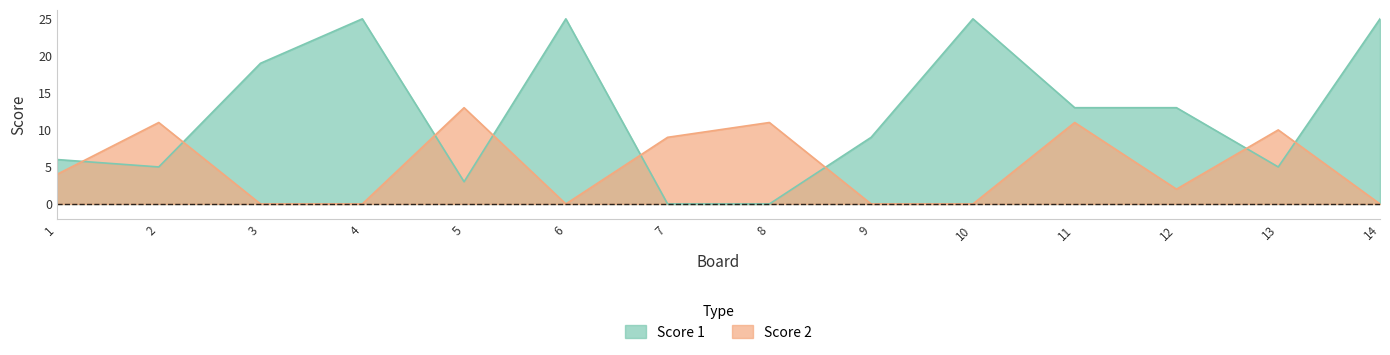

What is the average value of the Score 2 series?

5